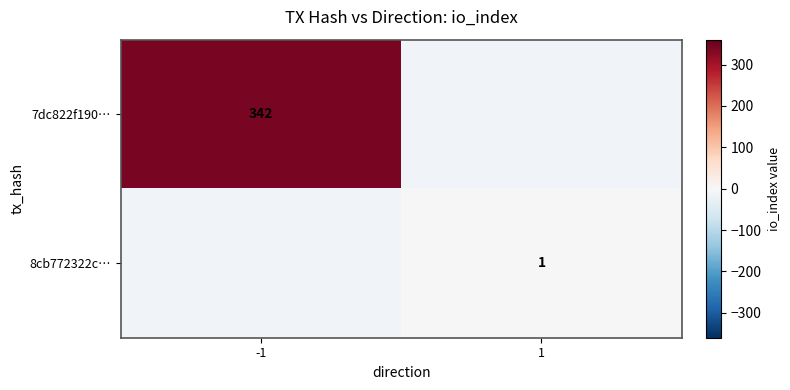

Is it true that 8cb772322c… equals 1 at 1?

True